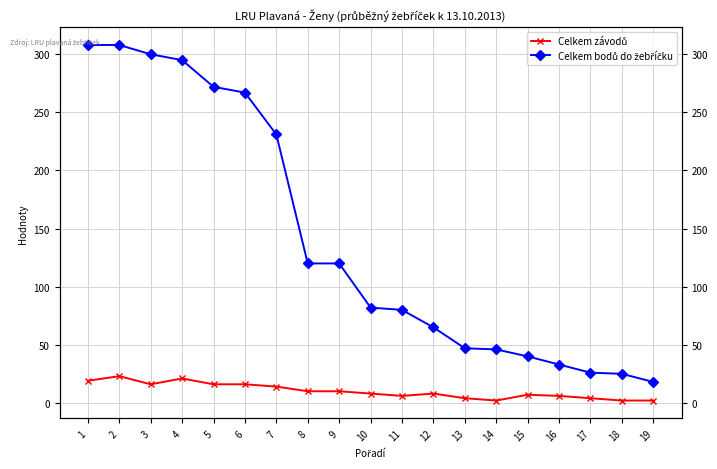

Reading right to left, transcribe all the data shown in this chart.

Celkem závodů: 2	2	4	6	7	2	4	8	6	8	10	10	14	16	16	21	16	23	19
Celkem bodů do žebříčku: 18	25	26	33	40	46	47	65	80	82	120	120	231	267	272	295	300	308	308